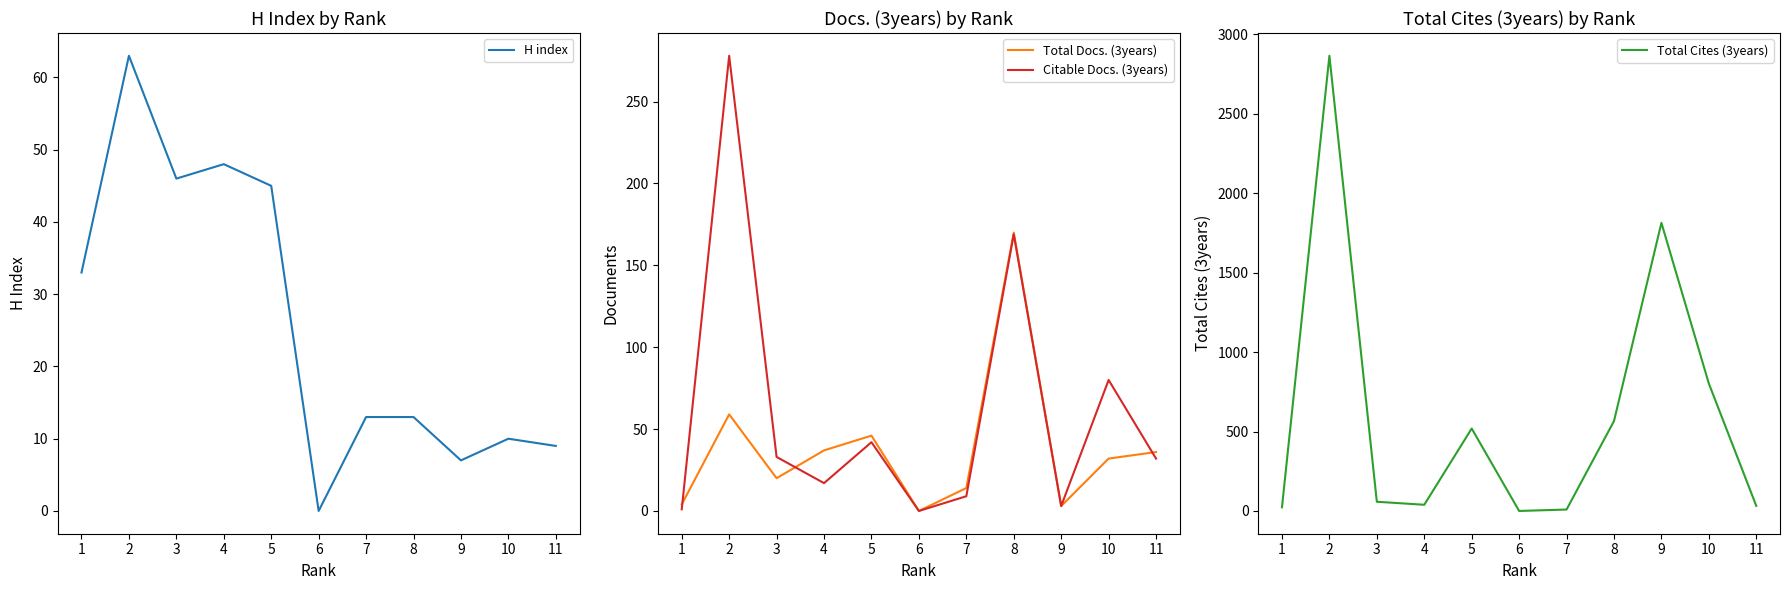

Reading left to right, extract all data points from this chart.

H index: 1=33	2=63	3=46	4=48	5=45	6=0	7=13	8=13	9=7	10=10	11=9
Total Docs. (3years): 1=4	2=59	3=20	4=37	5=46	6=0	7=14	8=170	9=3	10=32	11=36
Citable Docs. (3years): 1=1	2=278	3=33	4=17	5=42	6=0	7=9	8=169	9=3	10=80	11=32
Total Cites (3years): 1=23	2=2866	3=58	4=39	5=519	6=0	7=9	8=566	9=1814	10=802	11=32